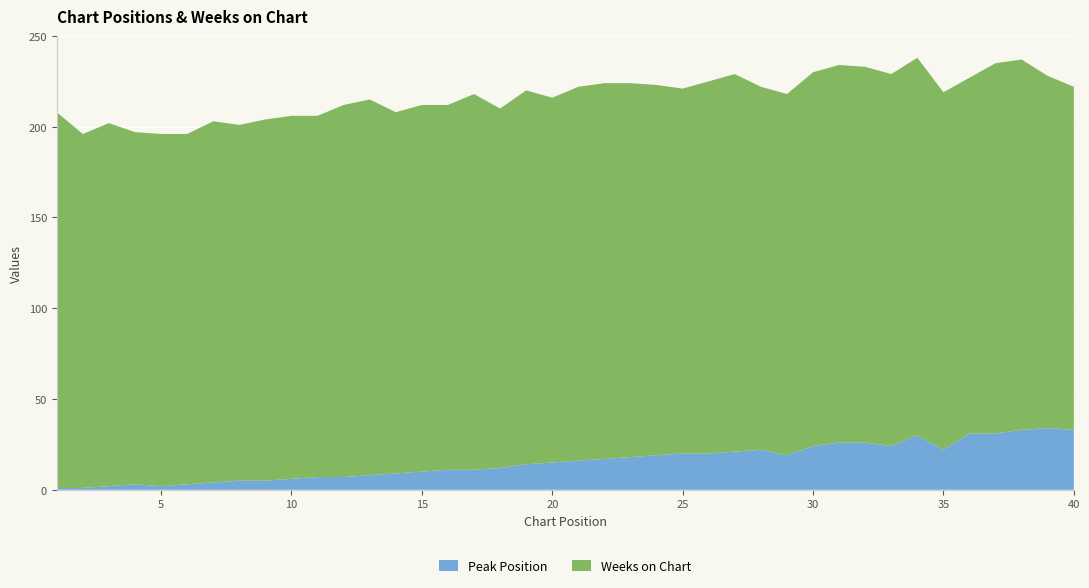

Reading right to left, list all the values displayed in this chart.

Peak Position: 33	34	33	31	31	22	30	24	26	26	24	19	22	21	20	20	19	18	17	16	15	14	12	11	11	10	9	8	7	7	6	5	5	4	3	2	3	2	1	1
Weeks on Chart: 189	194	204	204	196	197	208	205	207	208	206	199	200	208	205	201	204	206	207	206	201	206	198	207	201	202	199	207	205	199	200	199	196	199	193	194	194	200	195	207